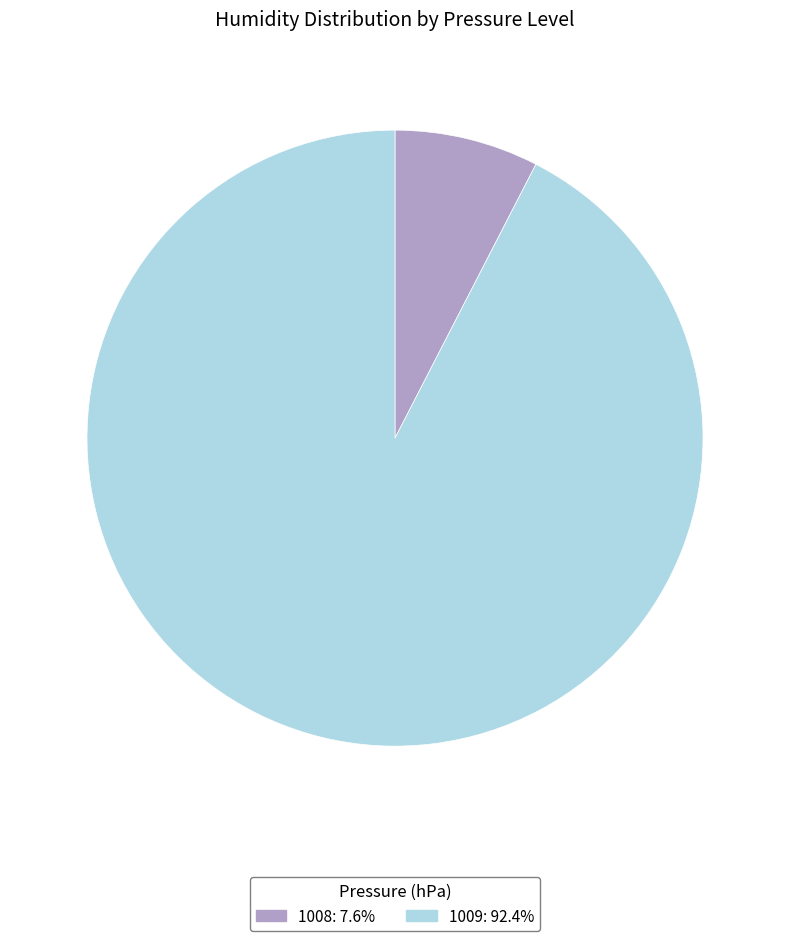

Does 1009 account for over 50% of the chart?

Yes